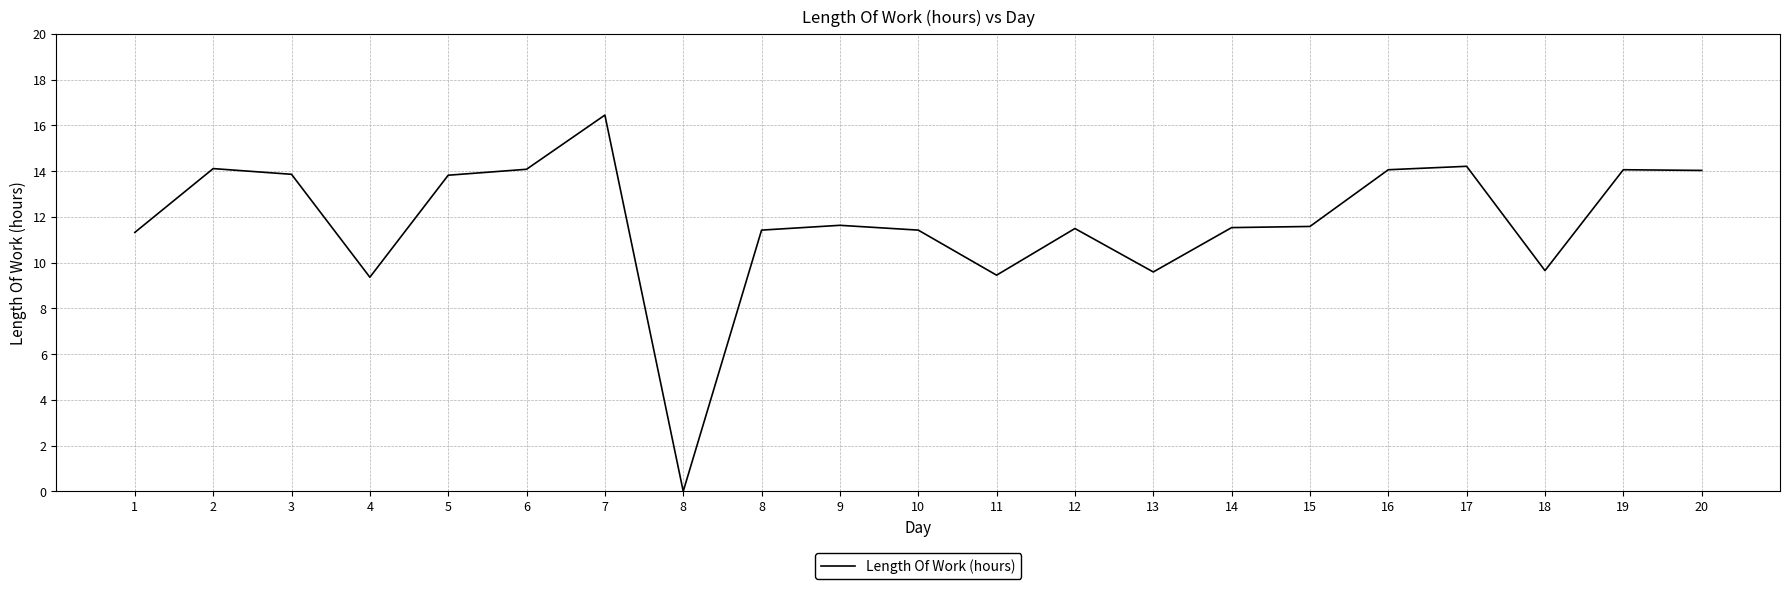

What is the average value?

11.8